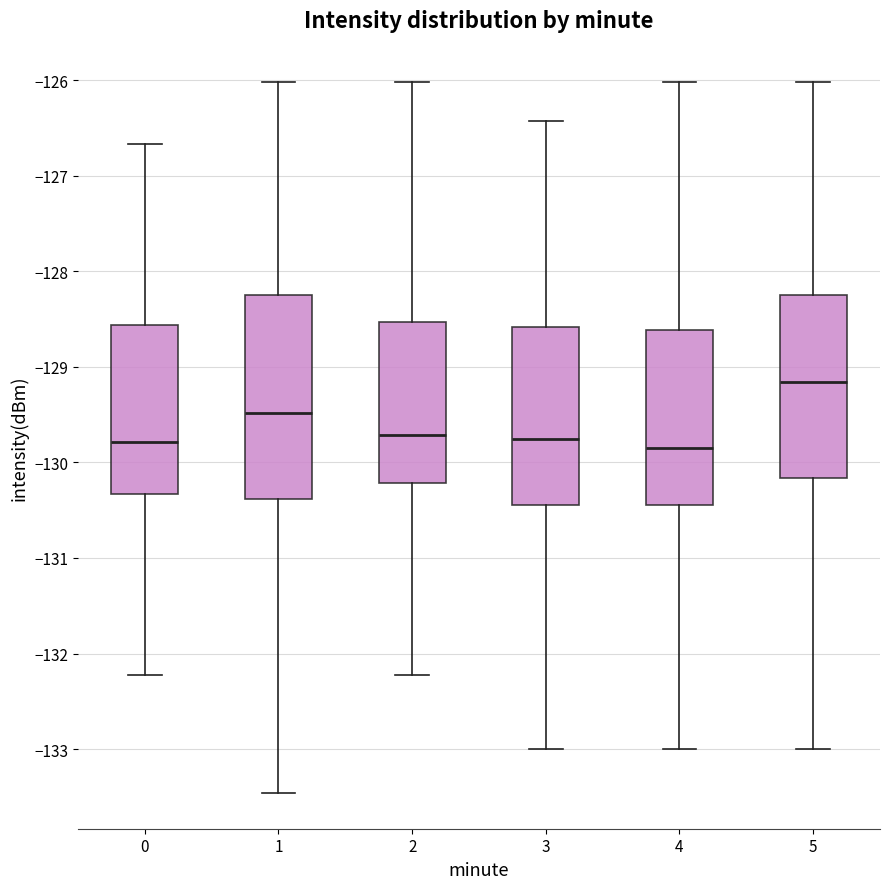

Reading left to right, transcribe this box plot: for each box, give where its median line is, the range the box spans, and where its two whiskers end, as read against the y-axis. The values are not printed on the chart, so give them approximately, as read against the axis.

0: median -129.8, box -130.3 to -128.6, whiskers -132.2 to -126.7
1: median -129.5, box -130.4 to -128.3, whiskers -133.5 to -126.0
2: median -129.7, box -130.2 to -128.5, whiskers -132.2 to -126.0
3: median -129.8, box -130.4 to -128.6, whiskers -133.0 to -126.4
4: median -129.8, box -130.4 to -128.6, whiskers -133.0 to -126.0
5: median -129.2, box -130.2 to -128.3, whiskers -133.0 to -126.0